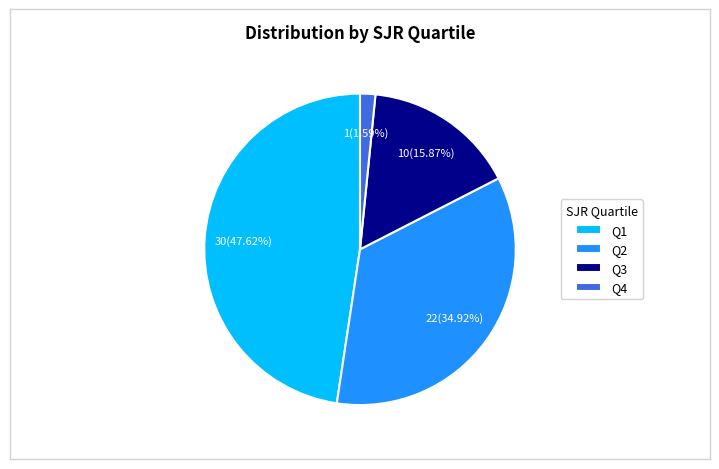

Does Q1 represent more than half of the total?

No